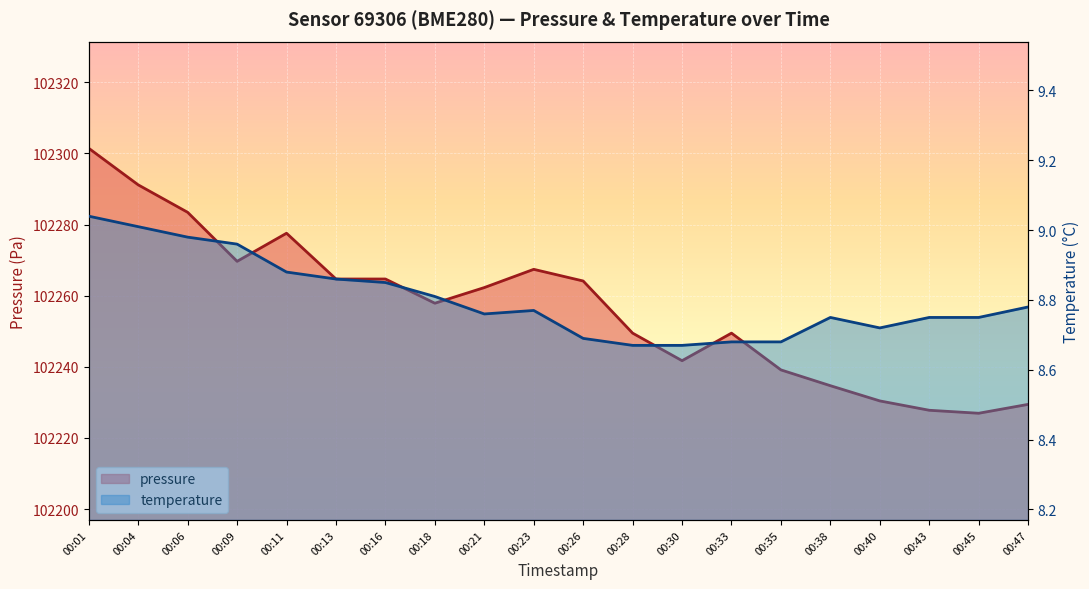

Rank the series at 00:30 from highest to lowest value.

pressure, temperature